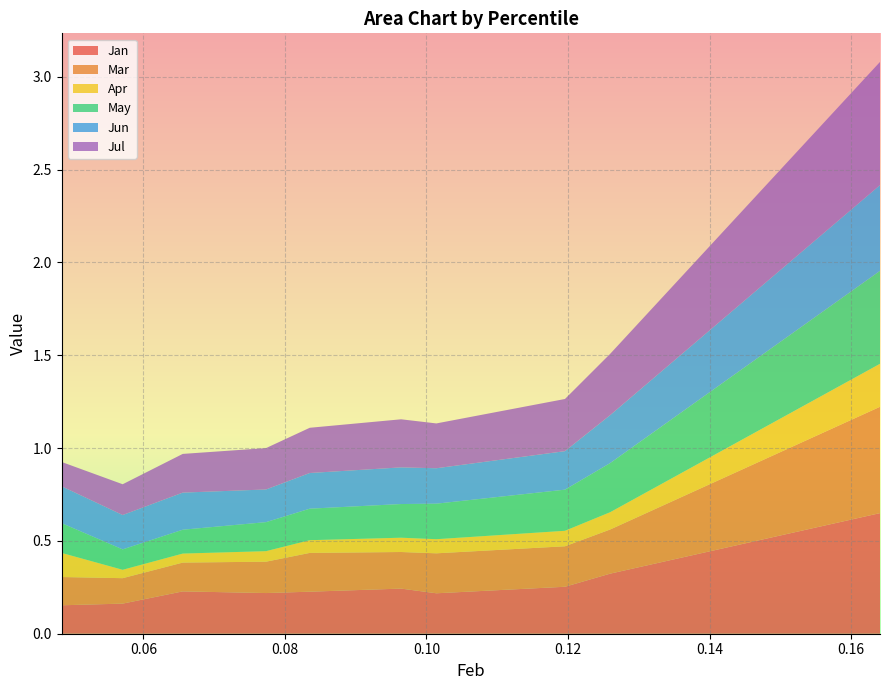

Reading left to right, what are all the values shown in this chart?

Jan: pct05=0.2	pct15=0.2	pct25=0.2	pct35=0.2	pct45=0.2	pct55=0.2	pct65=0.2	pct75=0.3	pct85=0.3	pct95=0.6
Mar: pct05=0.2	pct15=0.1	pct25=0.2	pct35=0.2	pct45=0.2	pct55=0.2	pct65=0.2	pct75=0.2	pct85=0.2	pct95=0.6
Apr: pct05=0.1	pct15=0.0	pct25=0.0	pct35=0.1	pct45=0.1	pct55=0.1	pct65=0.1	pct75=0.1	pct85=0.1	pct95=0.2
May: pct05=0.2	pct15=0.1	pct25=0.1	pct35=0.2	pct45=0.2	pct55=0.2	pct65=0.2	pct75=0.2	pct85=0.3	pct95=0.5
Jun: pct05=0.2	pct15=0.2	pct25=0.2	pct35=0.2	pct45=0.2	pct55=0.2	pct65=0.2	pct75=0.2	pct85=0.3	pct95=0.5
Jul: pct05=0.1	pct15=0.2	pct25=0.2	pct35=0.2	pct45=0.2	pct55=0.3	pct65=0.2	pct75=0.3	pct85=0.3	pct95=0.7